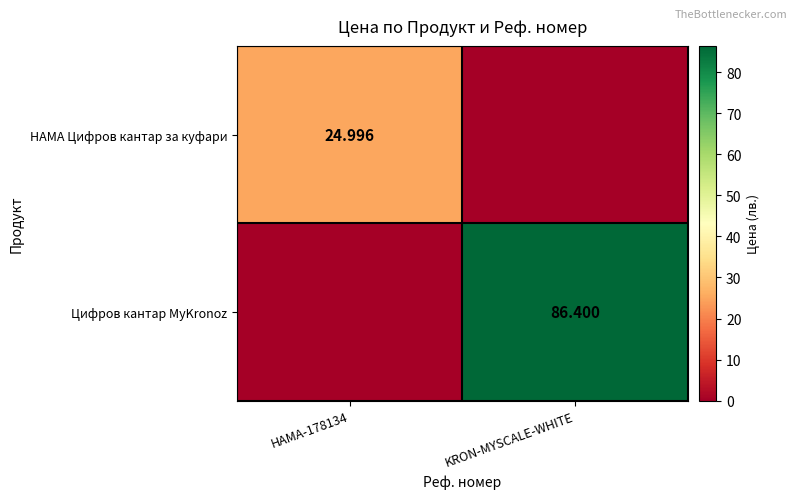

Which label corresponds to the smallest value in the chart?

KRON-MYSCALE-WHITE